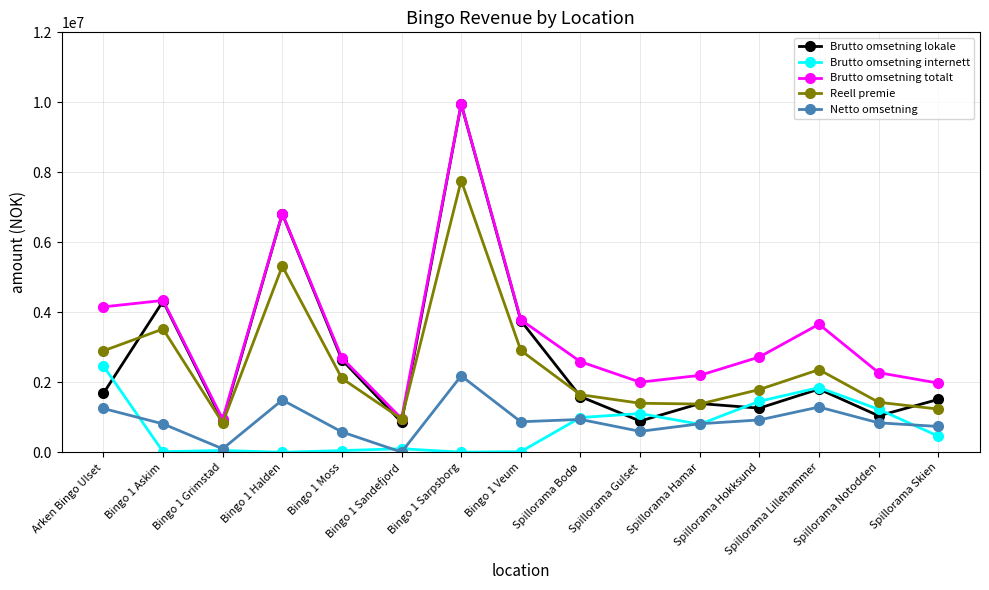

What is the label of the 2nd point from the left?

Bingo 1 Askim